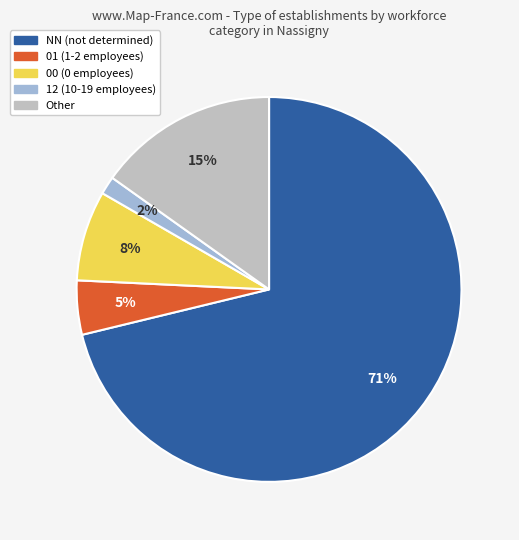

Does any single category account for the majority?

Yes